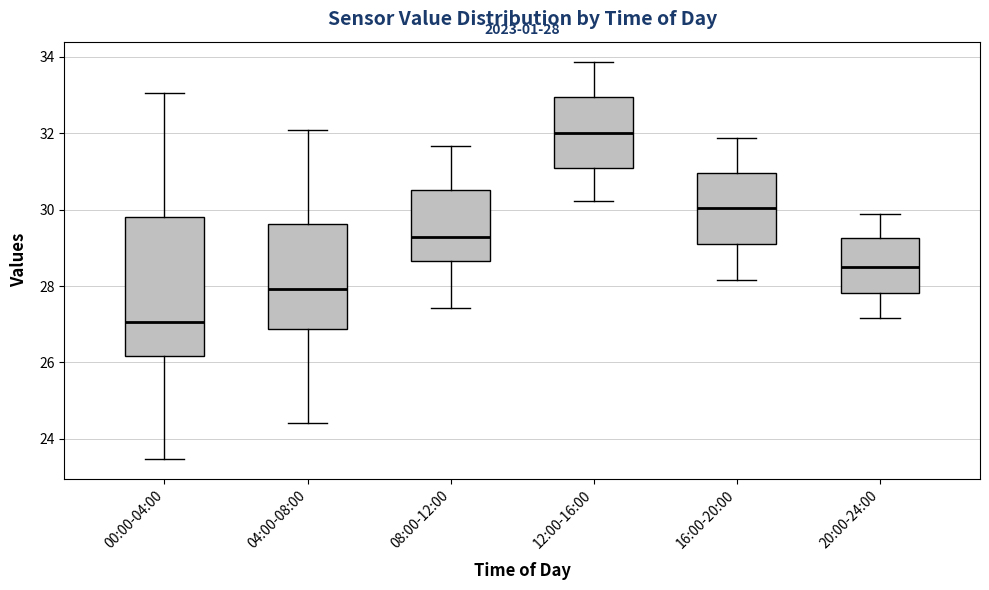

Which box is the tallest, from its lower edge to its upper edge?

00:00-04:00